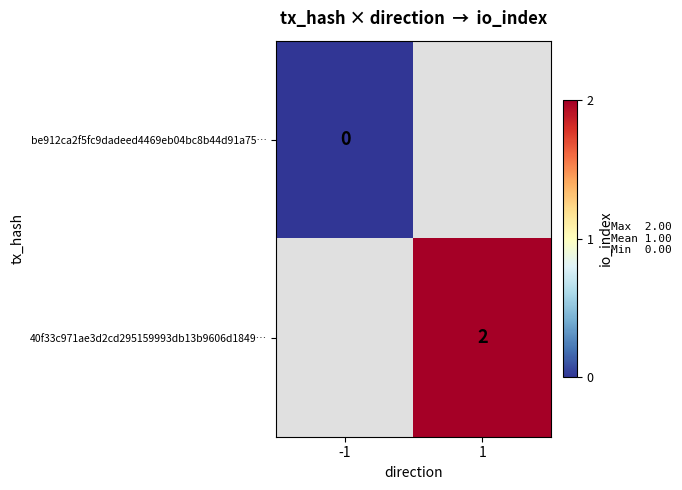

Count the number of data series in this chart.

2